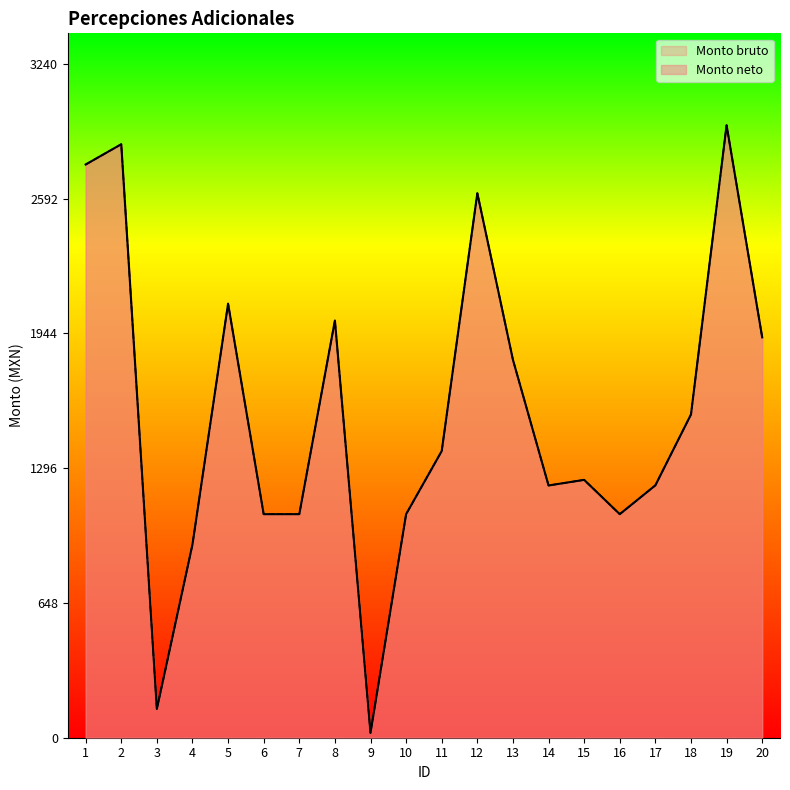

The value of Monto neto at 16 is 1467.9. True or false?

False